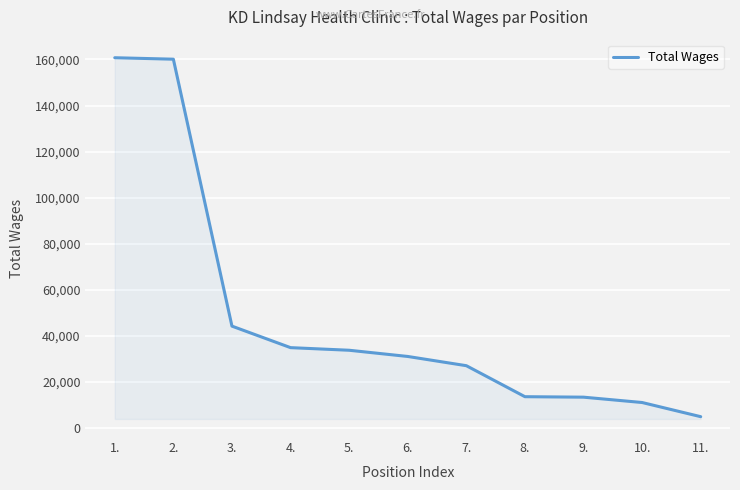

Where is the data nearest to the value 82853?

3.